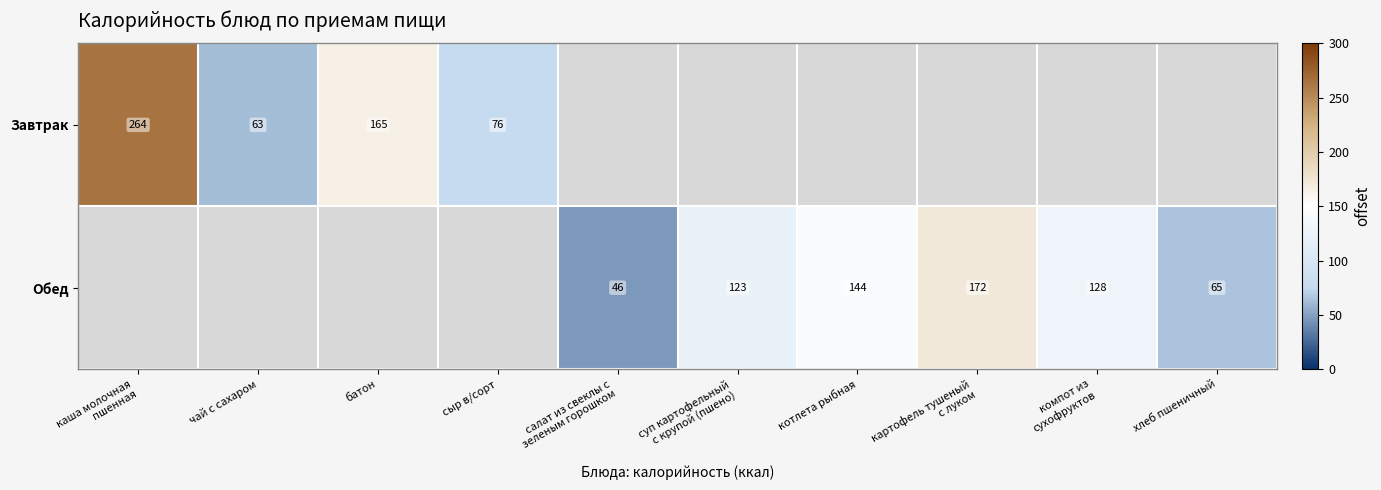

Is it true that Завтрак equals 165 at батон?

True